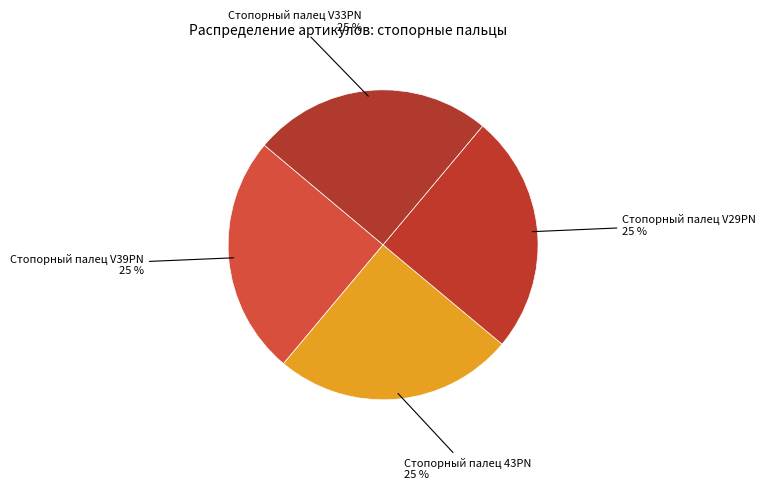

What is the smallest slice in the pie chart?

Стопорный палец V29PN